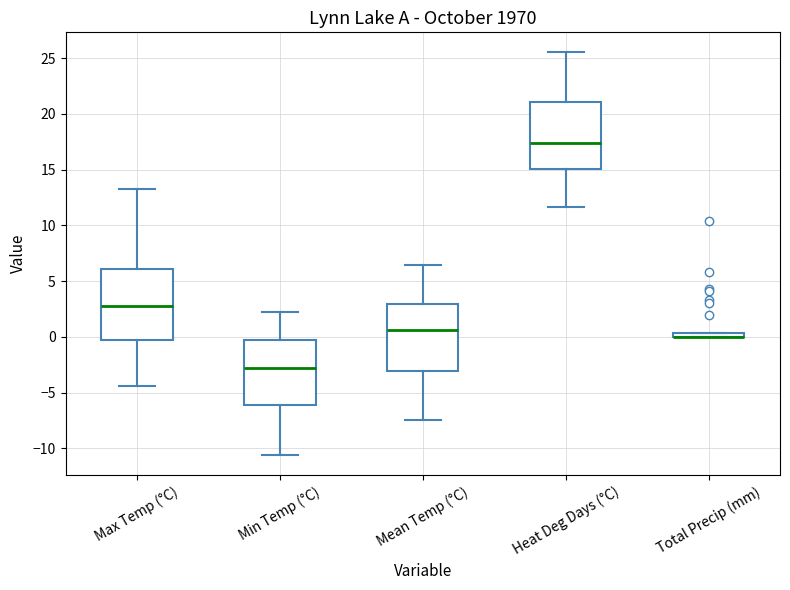

Where does the upper whisker of the box for Mean Temp (°C) end on the y-axis? The values are not printed on the chart, so give them approximately, as read against the axis.

6.5